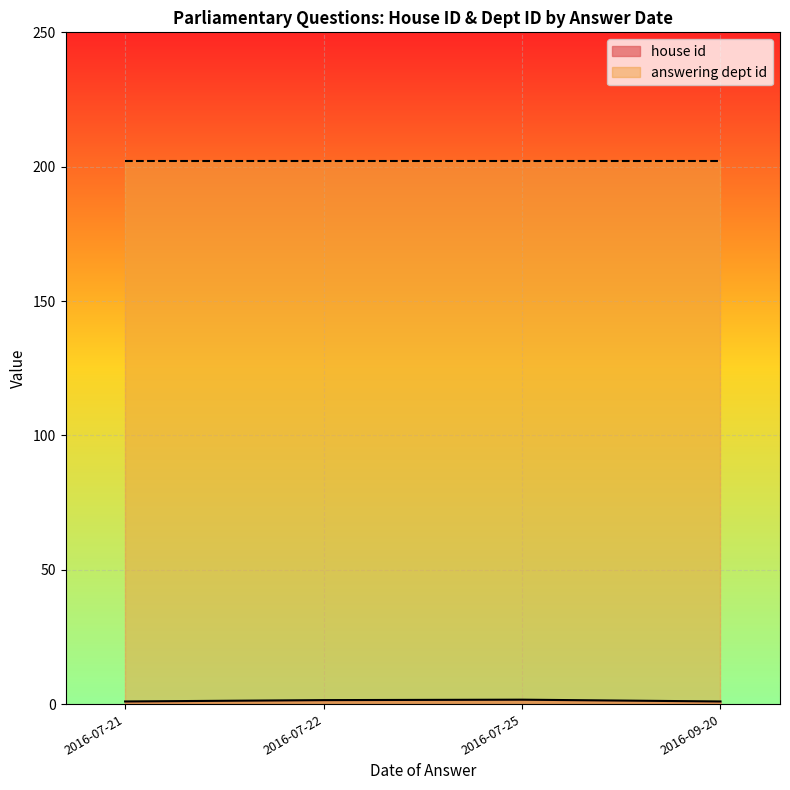

Between 2016-07-25 and 2016-07-21, which series saw the biggest shift?

house id